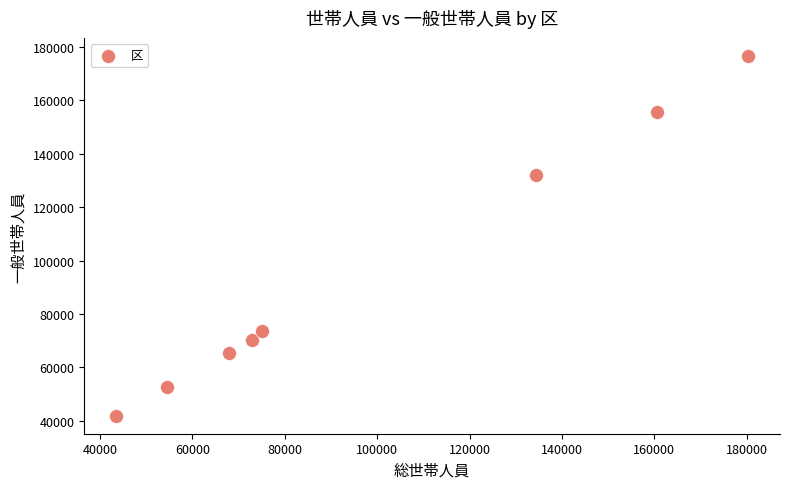

What Y value in the scatter plot is closest to 109233?

131967